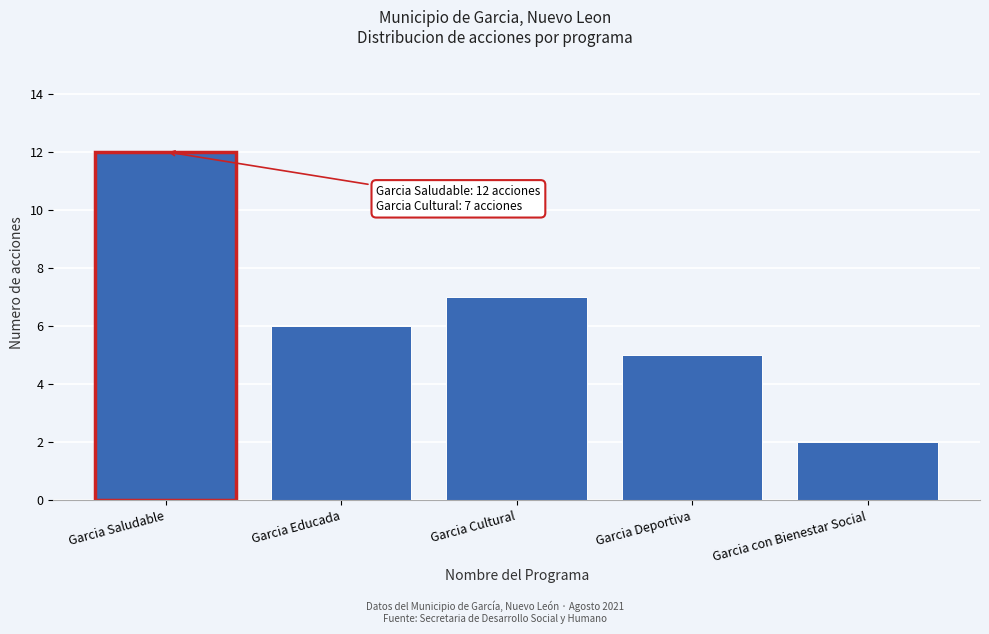

Reading left to right, list all the values displayed in this chart.

Garcia Saludable=12	Garcia Educada=6	Garcia Cultural=7	Garcia Deportiva=5	Garcia con Bienestar Social=2